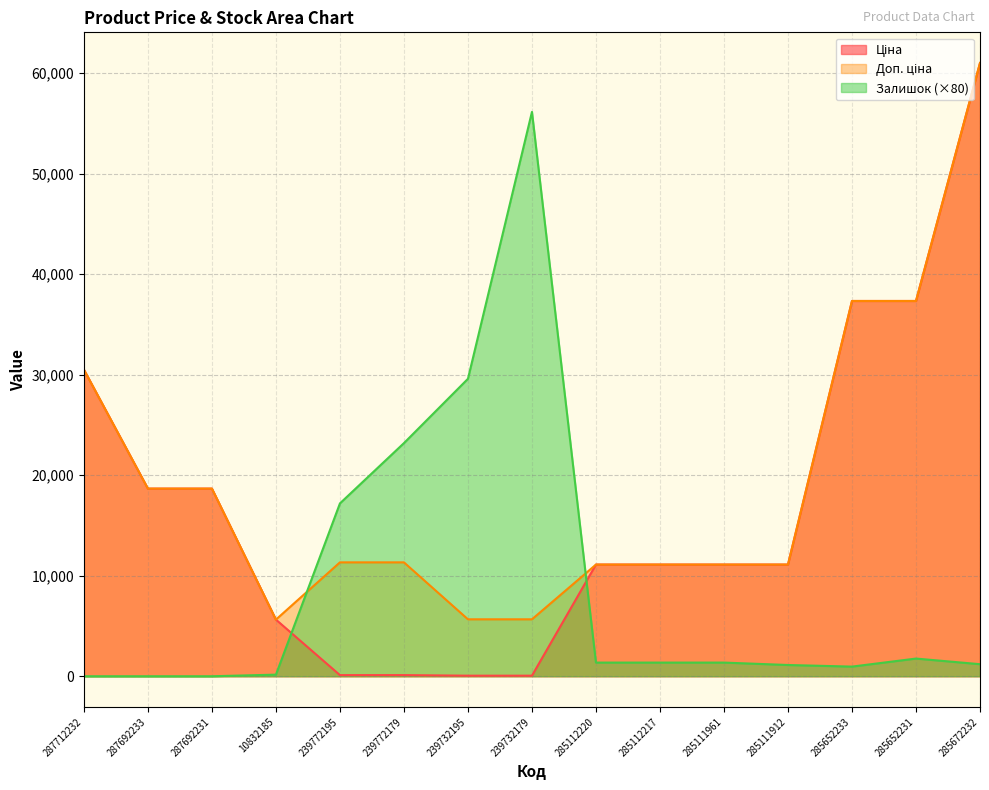

What is the maximum value shown in the chart?

61024.7